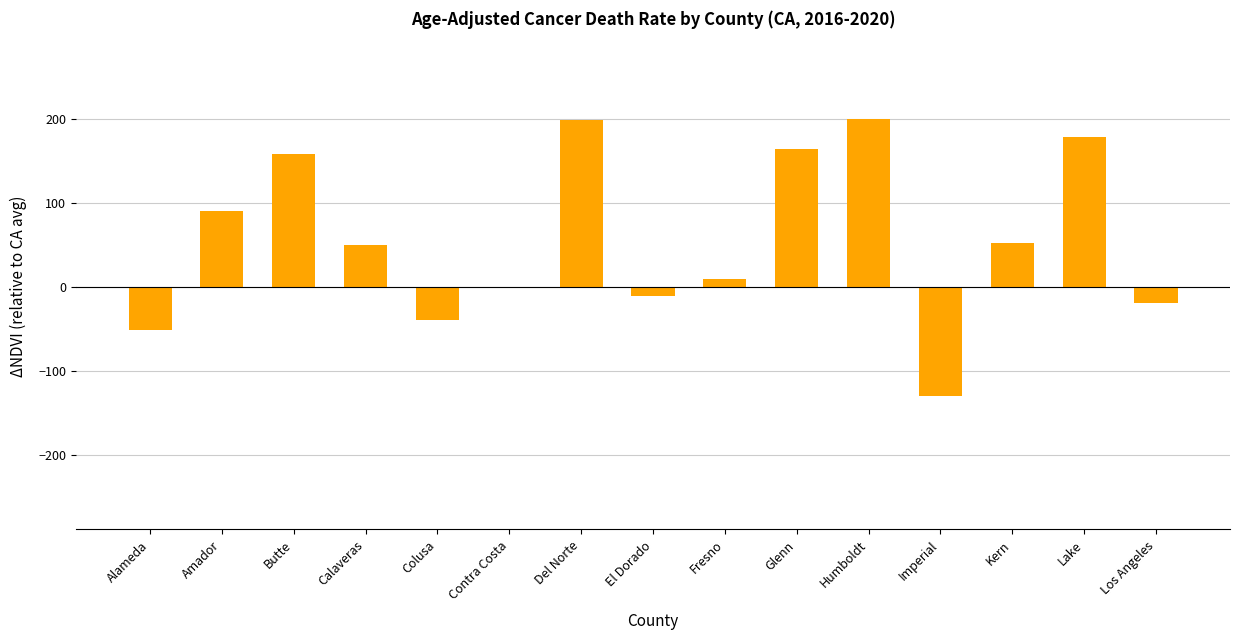

Are the bars grouped side by side (vs. stacked)?

No